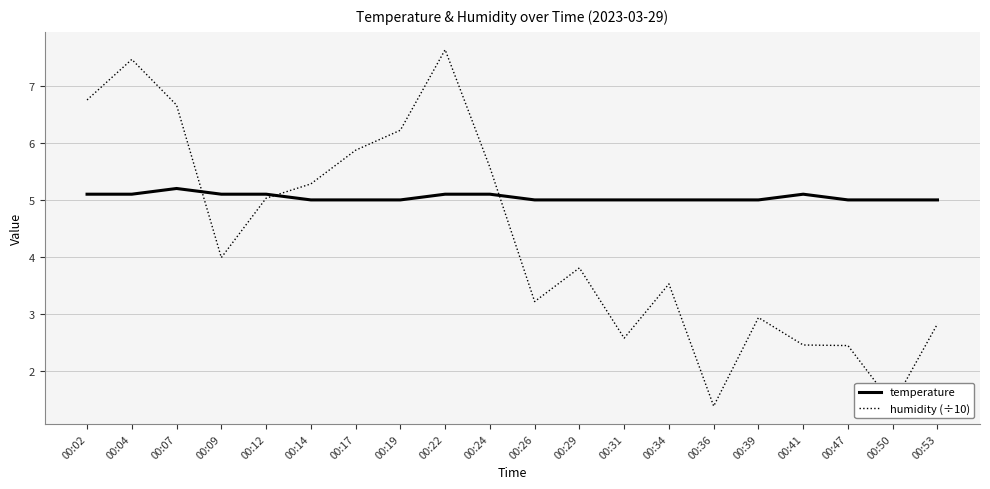

What is the difference between the highest and lowest values at 00:04?

2.4